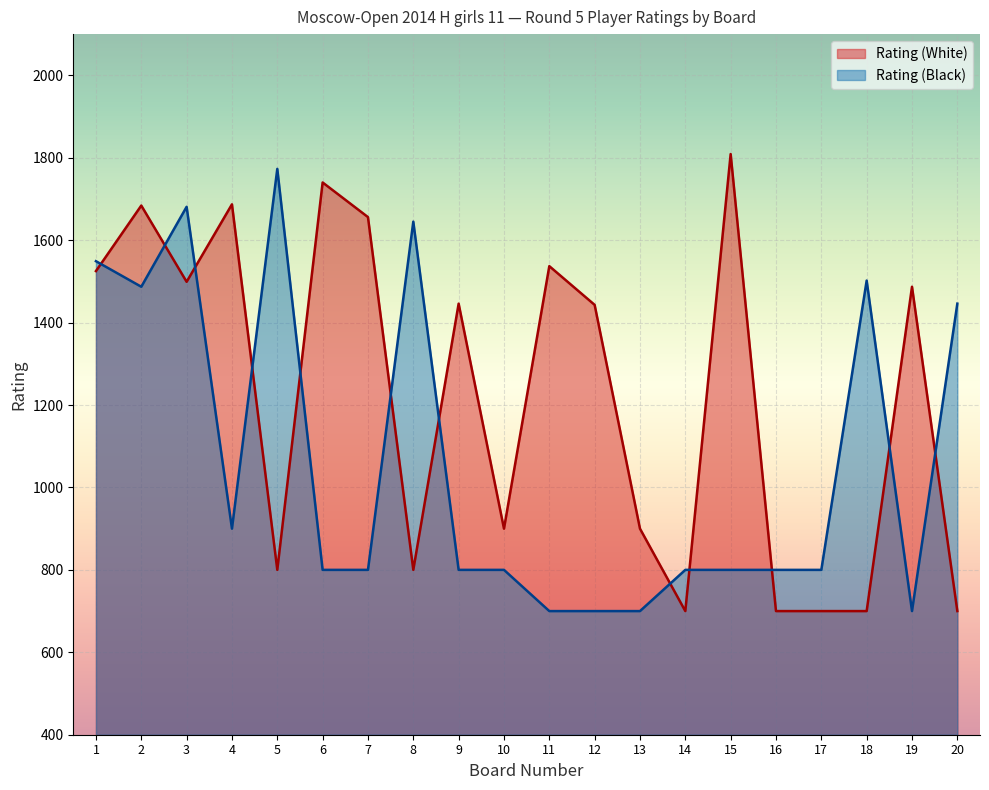

At which category is the sum across all series the highest?

3